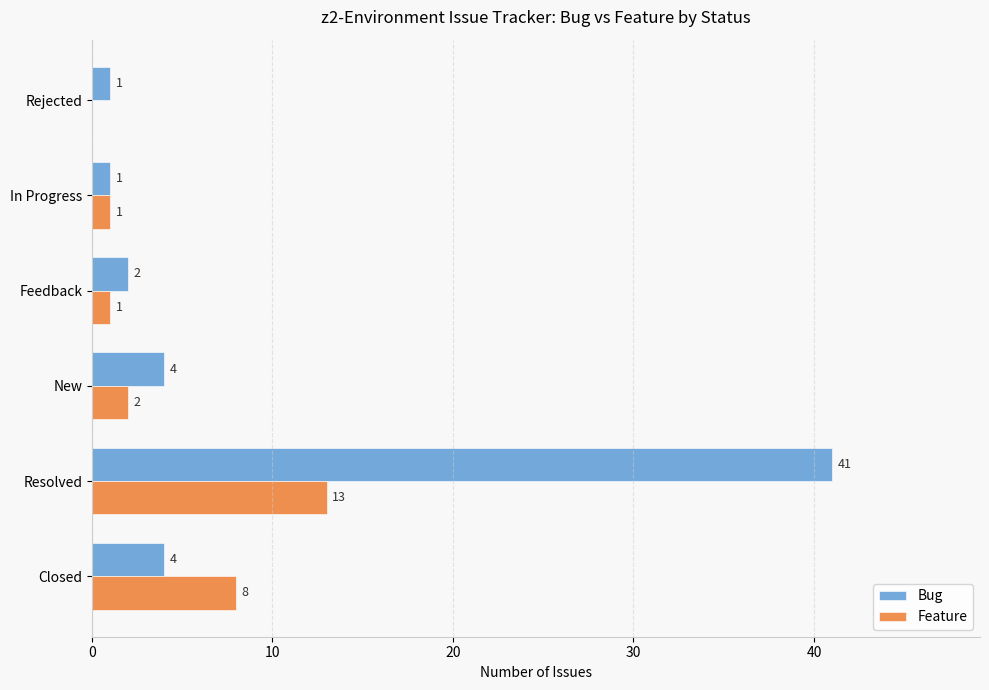

At which category does the chart reach its peak across all series?

Resolved